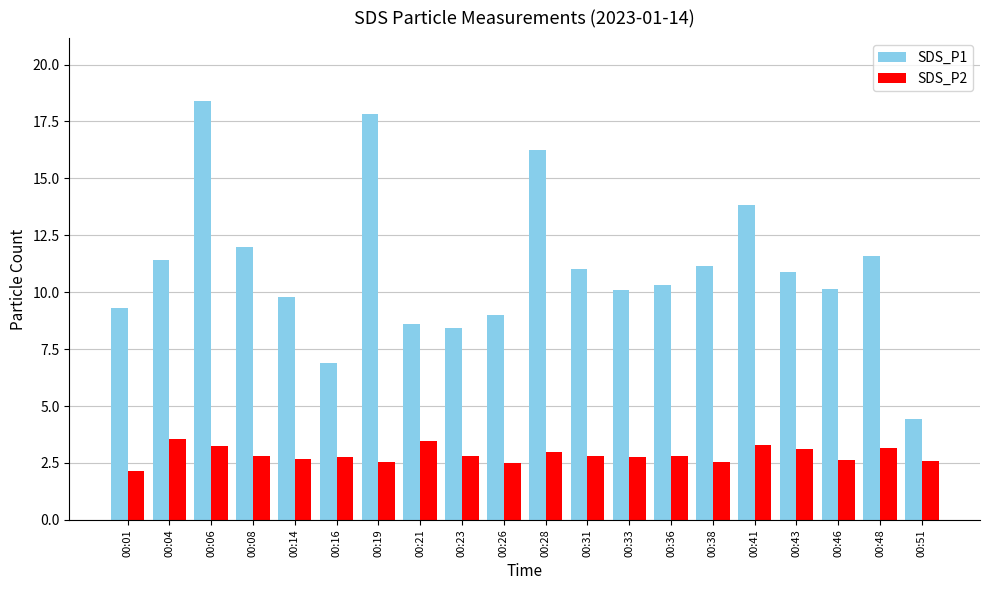

What is the sum of the SDS_P1 values at 00:28 and 00:38?

27.4